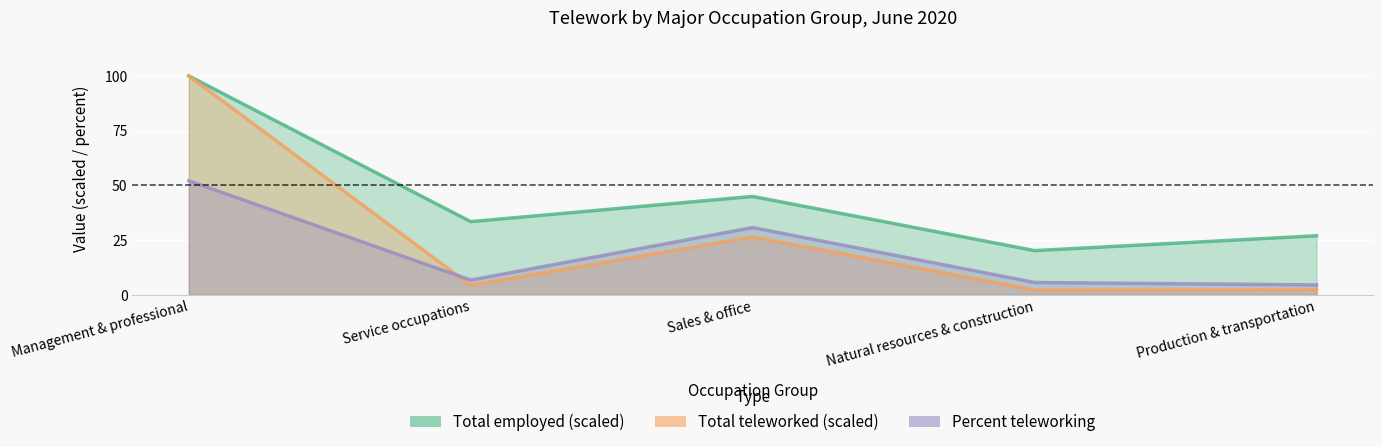

Does the chart display data point markers on the line(s)?

No